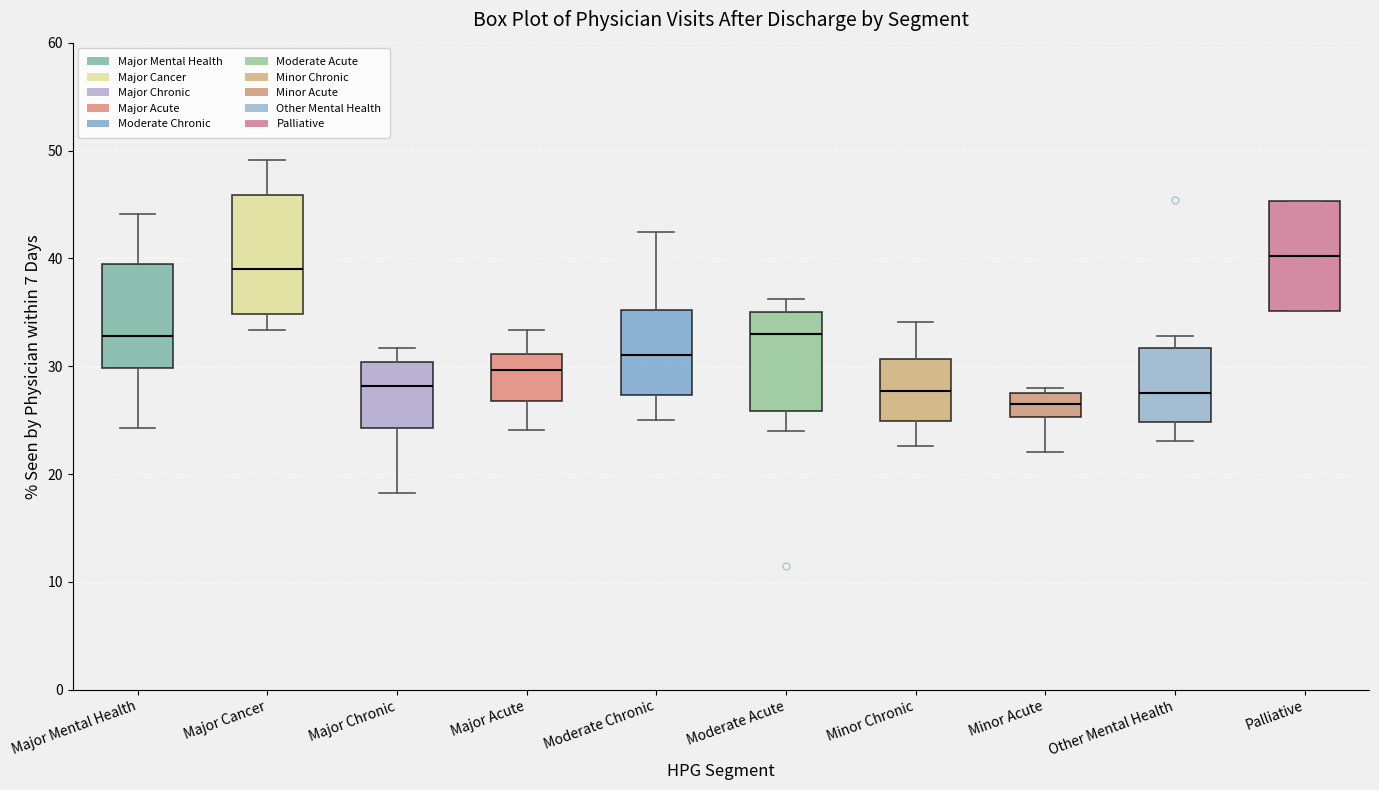

Reading left to right, read every box against the y-axis: the position of its median line, the range the box covers, and the ends of its whiskers. The values are not printed on the chart, so give them approximately, as read against the axis.

Major Mental Health: median 33, box 30 to 39, whiskers 24 to 44
Major Cancer: median 39, box 35 to 46, whiskers 33 to 49
Major Chronic: median 28, box 24 to 30, whiskers 18 to 32
Major Acute: median 30, box 27 to 31, whiskers 24 to 33
Moderate Chronic: median 31, box 27 to 35, whiskers 25 to 42
Moderate Acute: median 33, box 26 to 35, whiskers 24 to 36
Minor Chronic: median 28, box 25 to 31, whiskers 23 to 34
Minor Acute: median 27, box 25 to 28, whiskers 22 to 28 (just above the box's upper edge)
Other Mental Health: median 28, box 25 to 32, whiskers 23 to 33
Palliative: median 40, box 35 to 45, whiskers 35 to 45